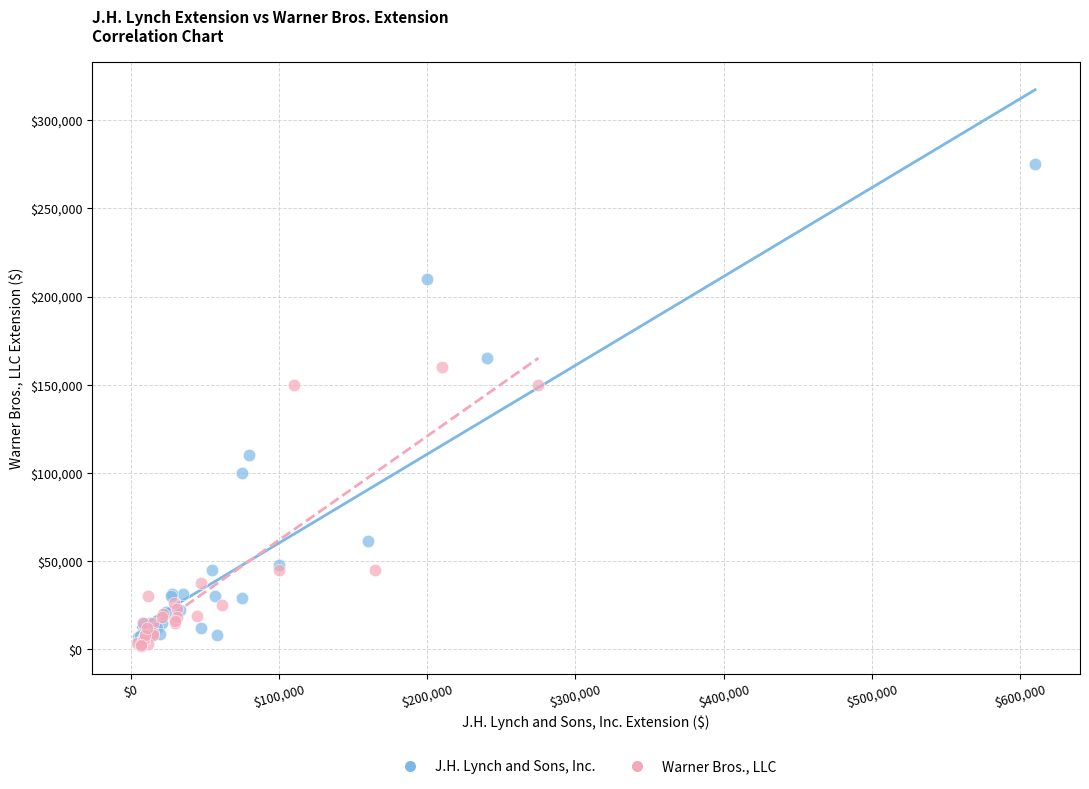

Which series has the widest spread of Y values?

J.H. Lynch and Sons, Inc.